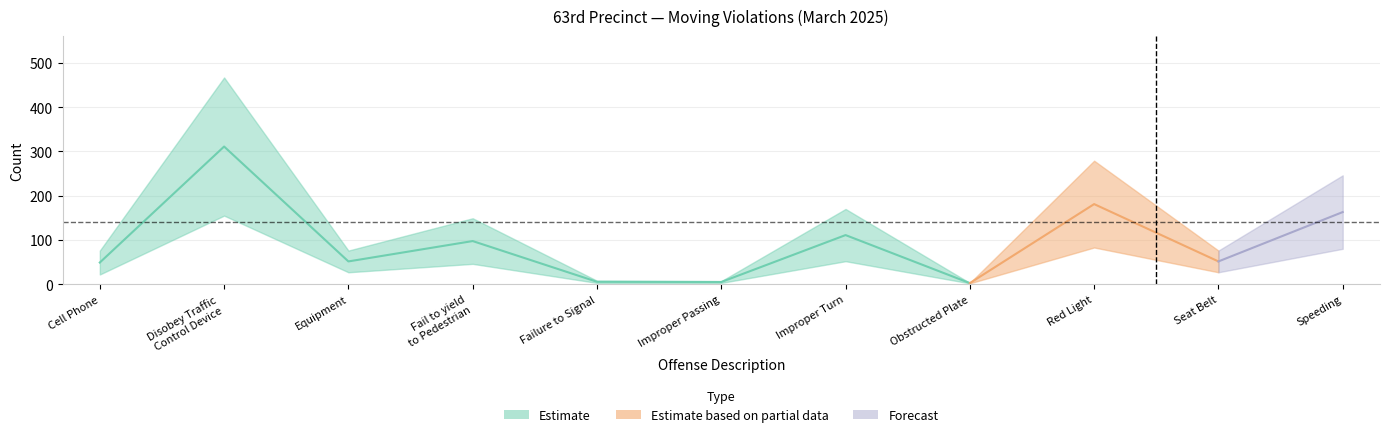

True or false: YTD 2025 has more than 2 points higher than both neighbors.

True